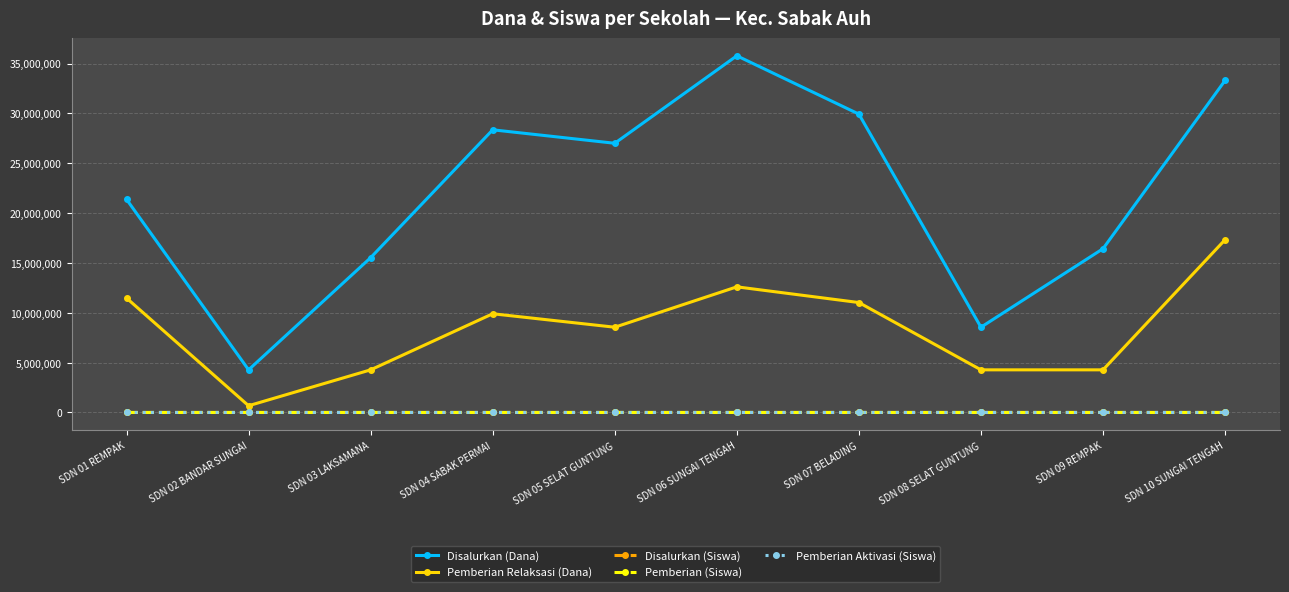

What is the approximate value of Disalurkan (Siswa) at SDN 07 BELADING?

71